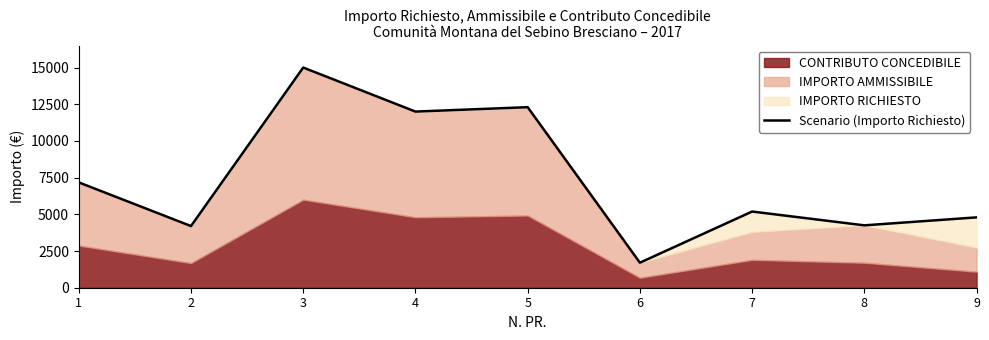

What is the value of the 7th point from the left?

5190.0